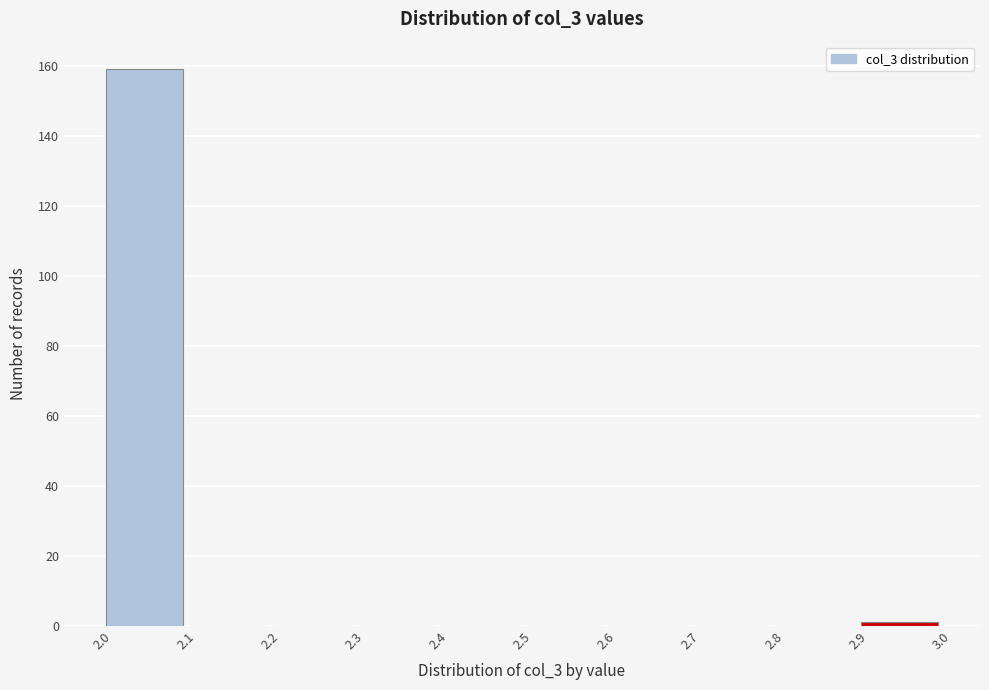

Reading left to right, transcribe this chart: for each bar, give the range it covers on the x-axis and its height. The values are not printed on the chart, so give them approximately, as read against the axis.

2.0 to 2.1: 160
2.1 to 2.2: 0
2.2 to 2.3: 0
2.3 to 2.4: 0
2.4 to 2.5: 0
2.5 to 2.6: 0
2.6 to 2.7: 0
2.7 to 2.8: 0
2.8 to 2.9: 0
2.9 to 3.0: under 2